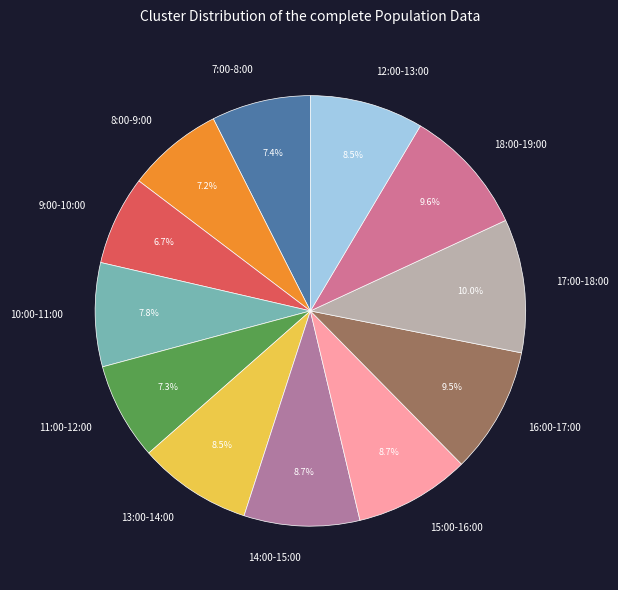

Which has a higher value, 17:00-18:00 or 11:00-12:00?

17:00-18:00